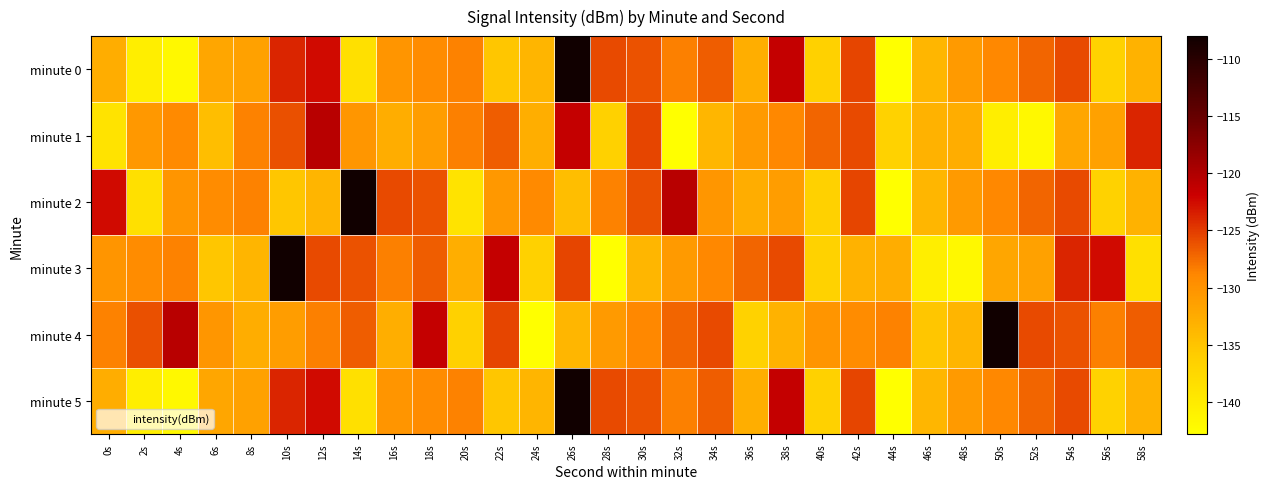

Between 0s and 54s, which series saw the biggest shift?

minute 1